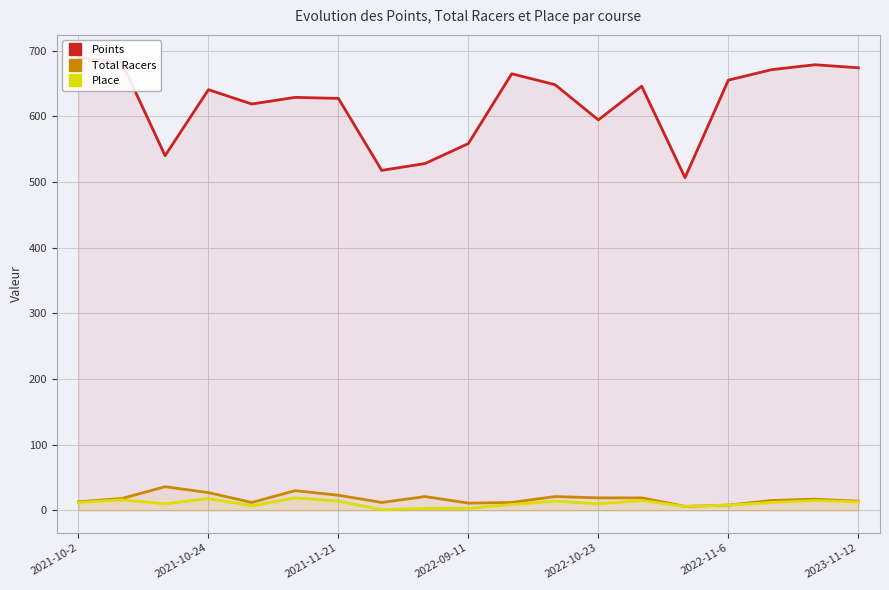

List the series in order of their peak value, lowest first.

Place, Total Racers, Points